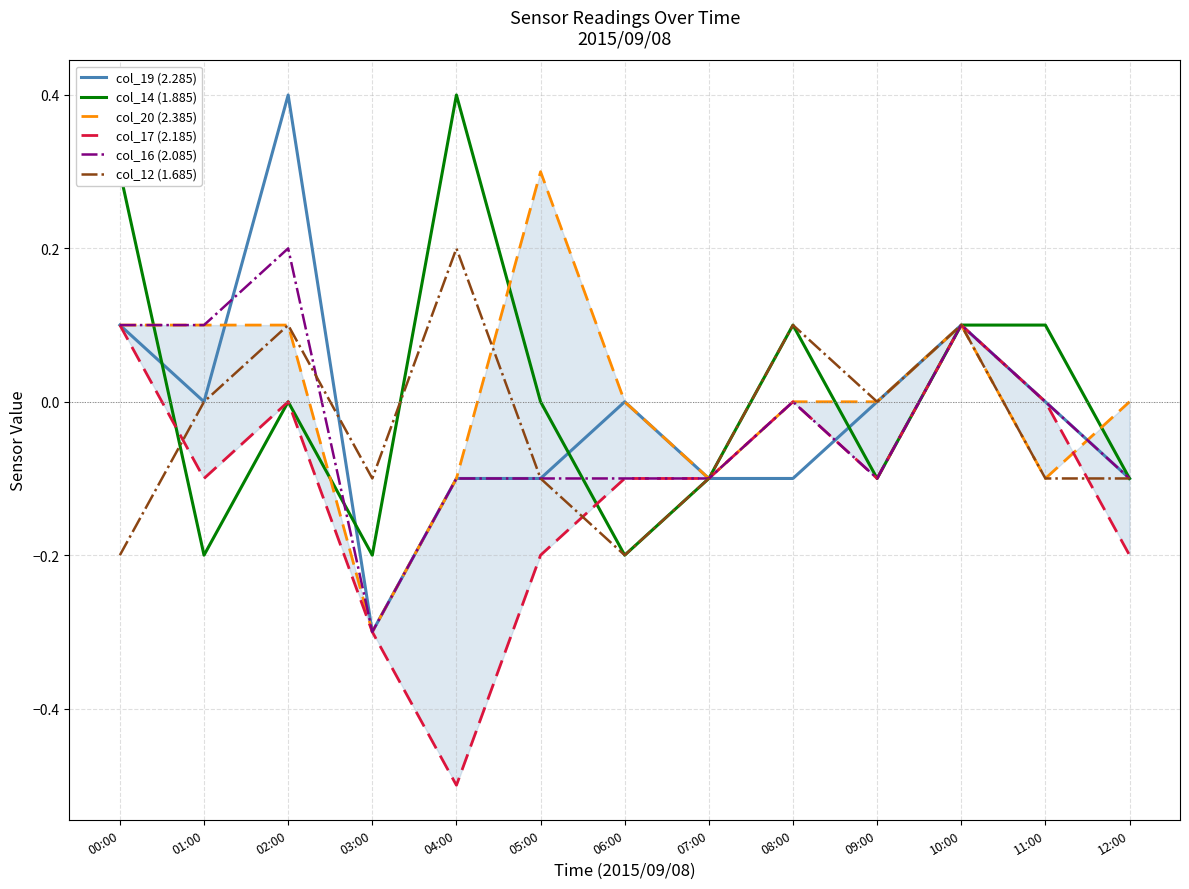

What is the label of the 5th point from the right?

08:00